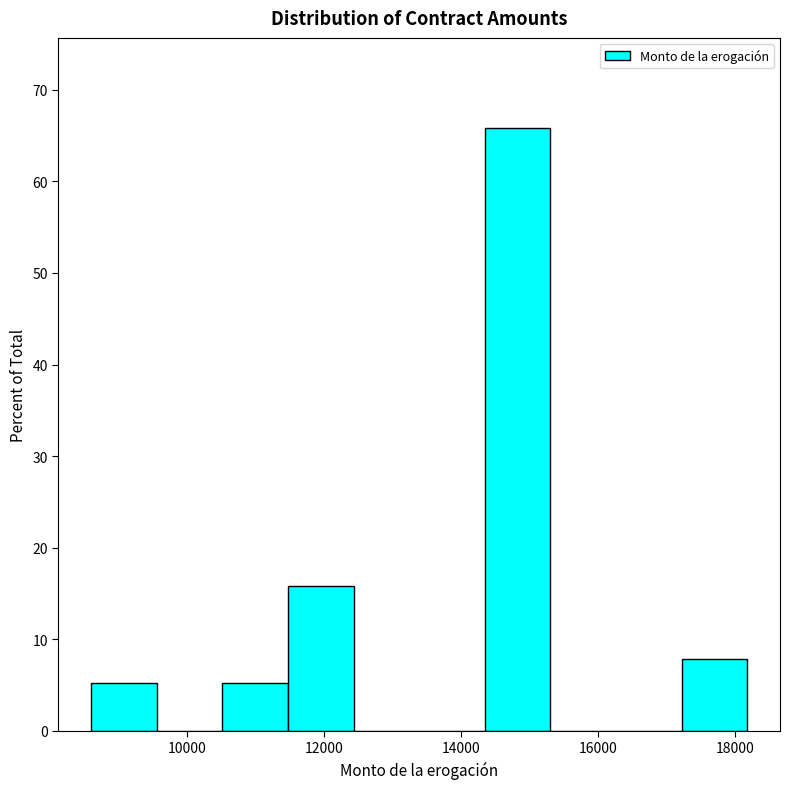

Reading left to right, transcribe this chart: for each bar, give the range it covers on the x-axis and its height. Neither the bar edges nor the heights are printed on the chart, so give them approximately, as read against the axes.

8600 to 9600: 5
9600 to 10600: 0
10600 to 11400: 5
11400 to 12400: 16
12400 to 13400: 0
13400 to 14400: 0
14400 to 15400: 66
15400 to 16200: 0
16200 to 17200: 0
17200 to 18200: 8